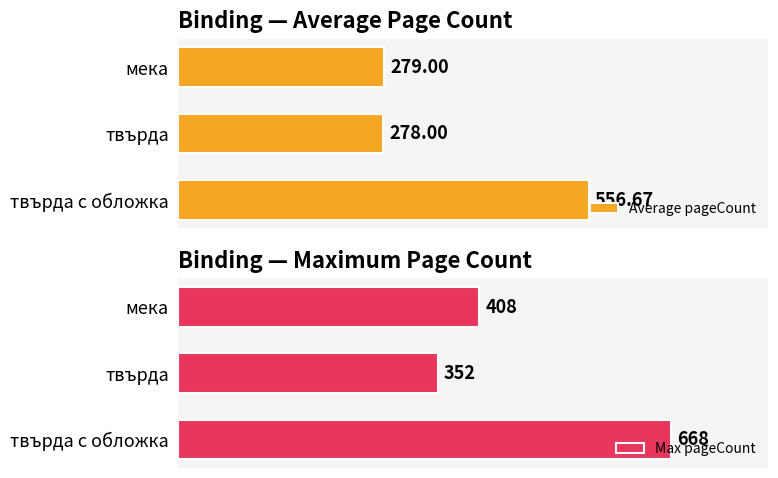

How many series are shown in this chart?

2